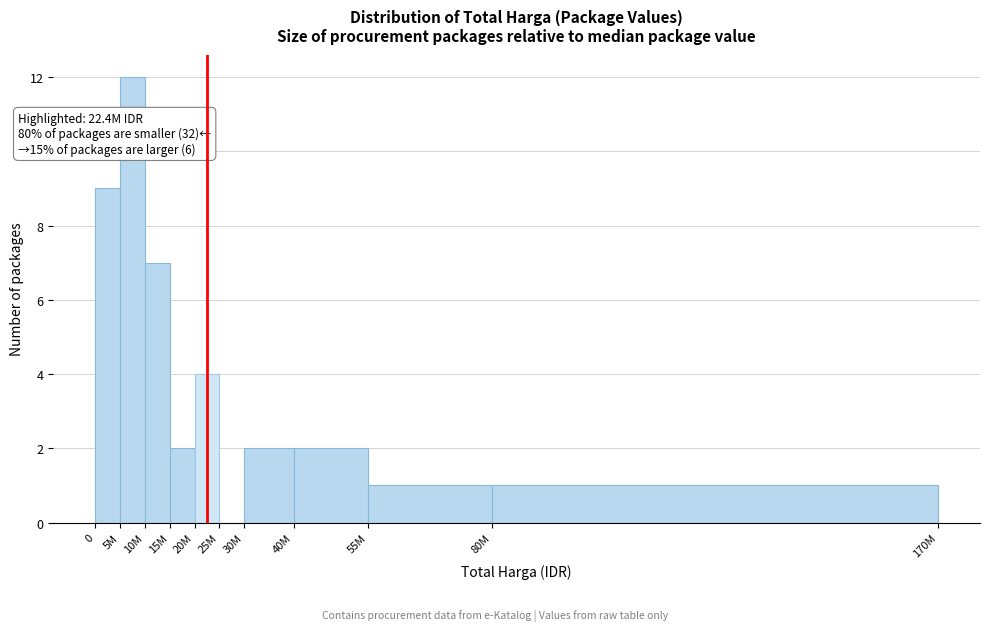

Reading left to right, list all the values displayed in this chart.

0=9	5M=12	10M=7	15M=2	20M=4	25M=0	30M=2	40M=2	55M=1	80M=1